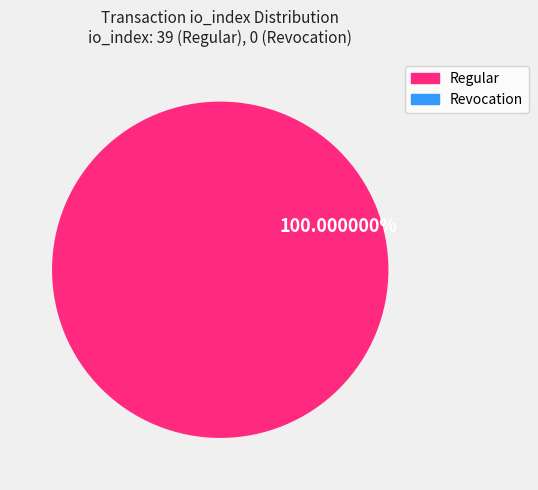

Is there any slice that represents more than half of the pie?

Yes